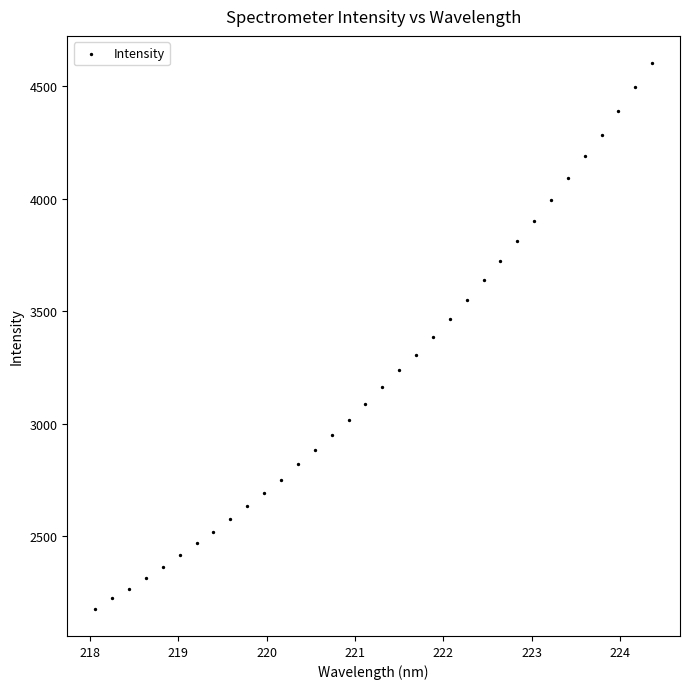

What is the range of Y values (max minus min)?

2425.6